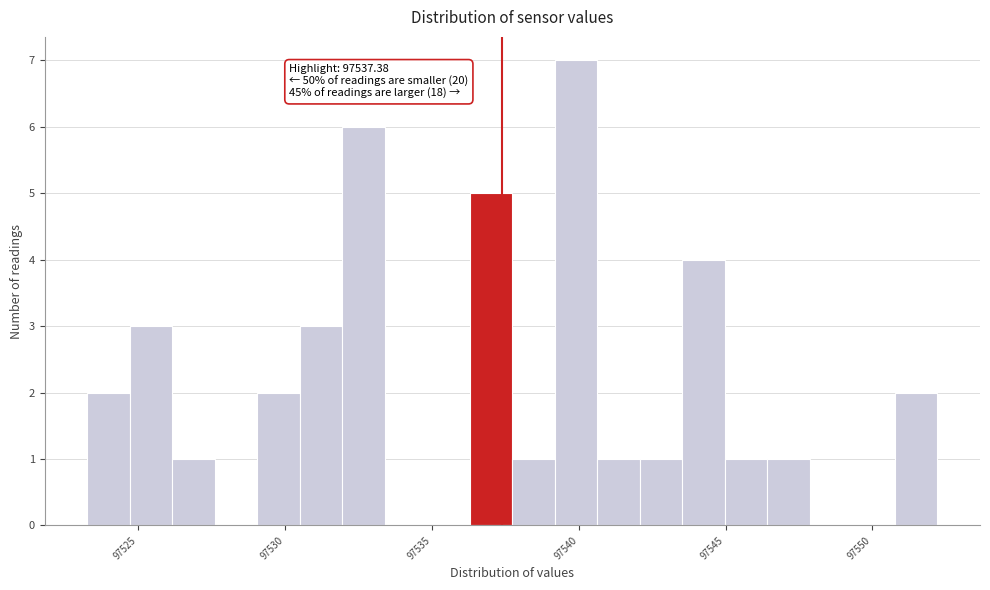

Around what value on the x-axis is the tallest bar? Give the approximate position of its centre, as read against the axis.

97540.0